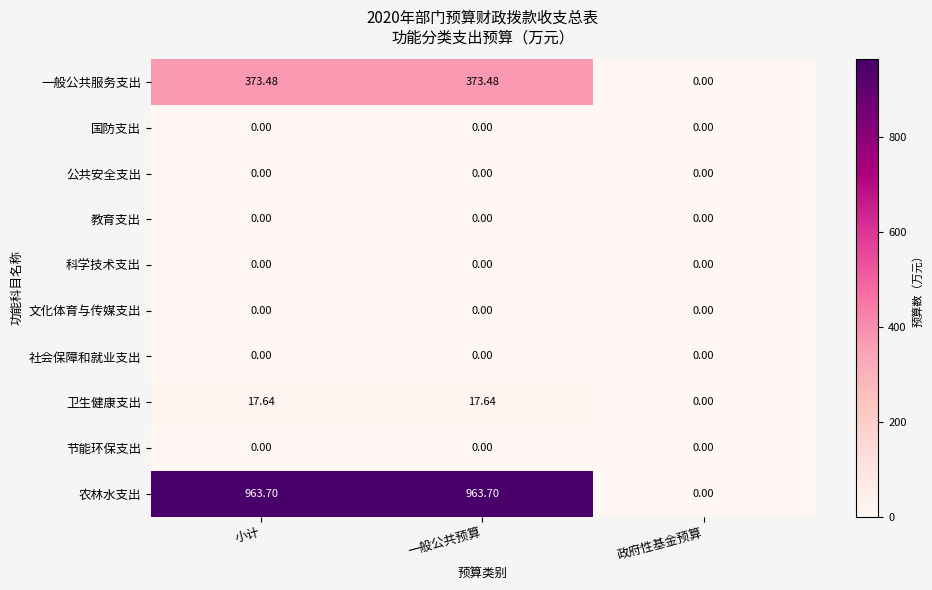

Between 一般公共预算 and 政府性基金预算, which series saw the biggest shift?

农林水支出